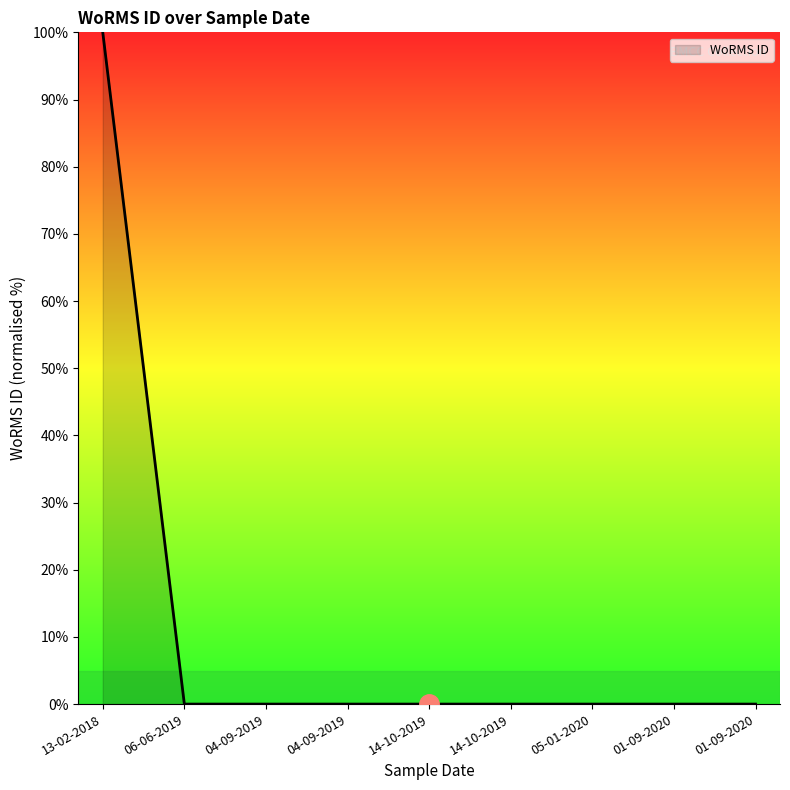

Reading left to right, extract all data points from this chart.

13-02-2018=100.0	06-06-2019=0.0	04-09-2019=0.0	04-09-2019=0.0	14-10-2019=0.0	14-10-2019=0.0	05-01-2020=0.0	01-09-2020=0.0	01-09-2020=0.0